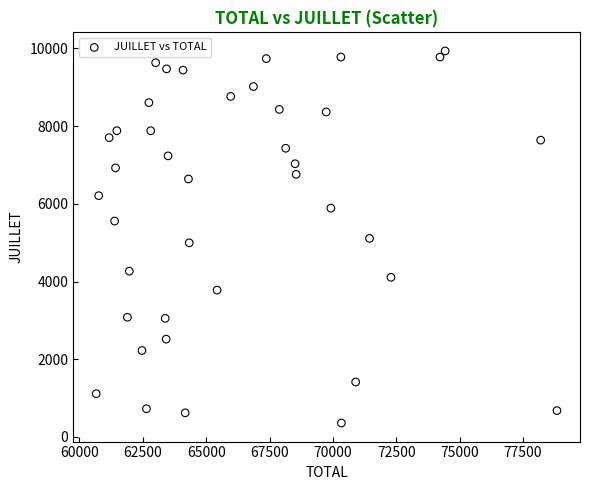

What is the range of X values (max minus min)?

18175